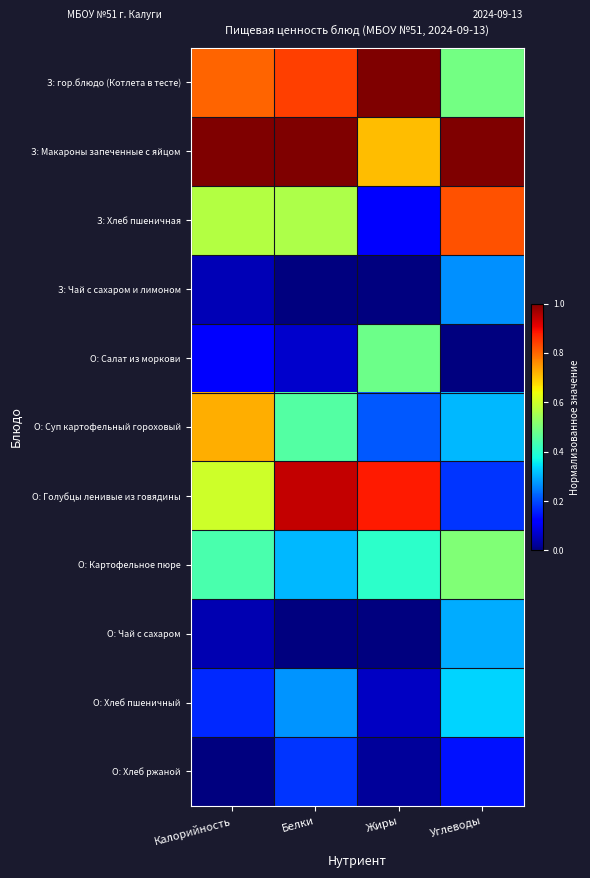

What is the spread (max minus min) of values at Калорийность?

1.0